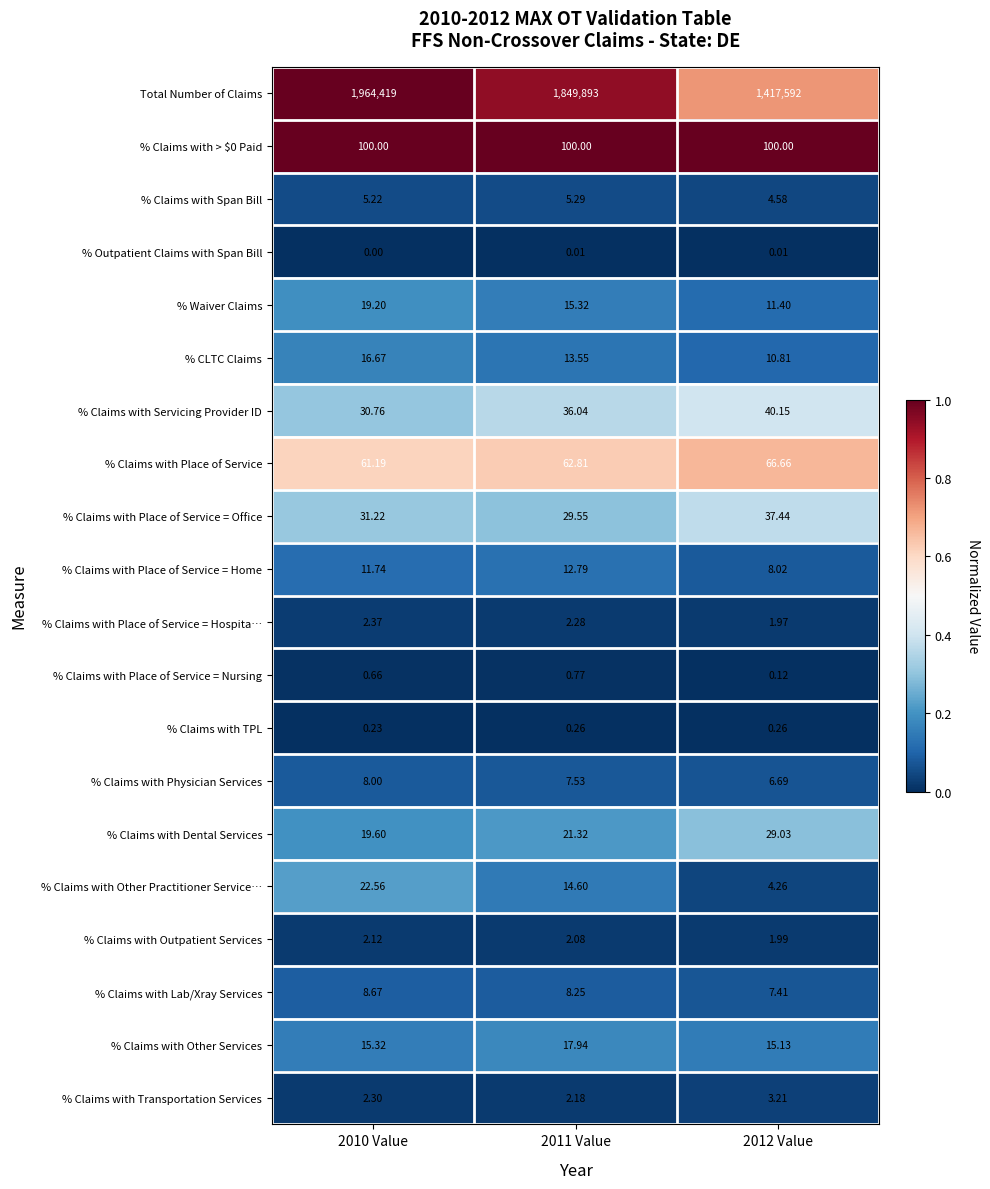

Which series has the largest total across all categories?

Total Number of Claims